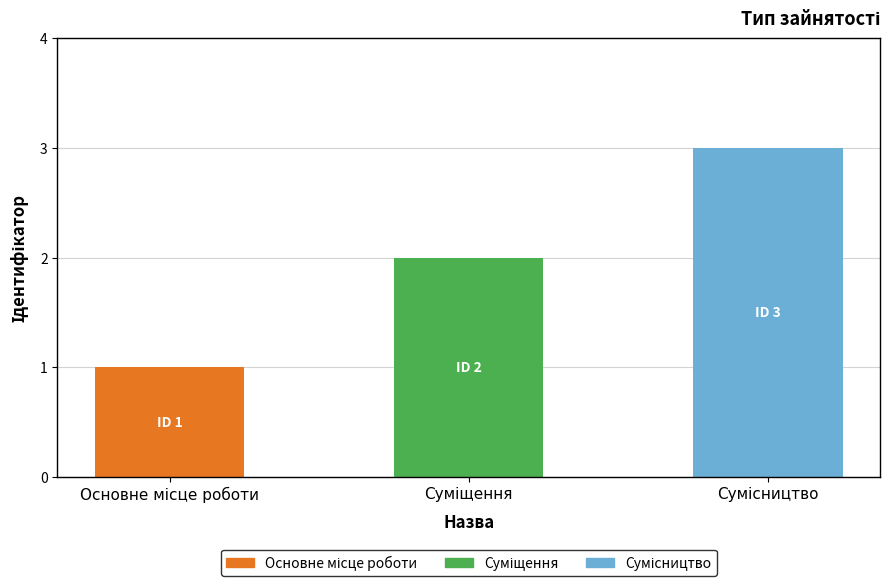

Are the bars horizontal?

No